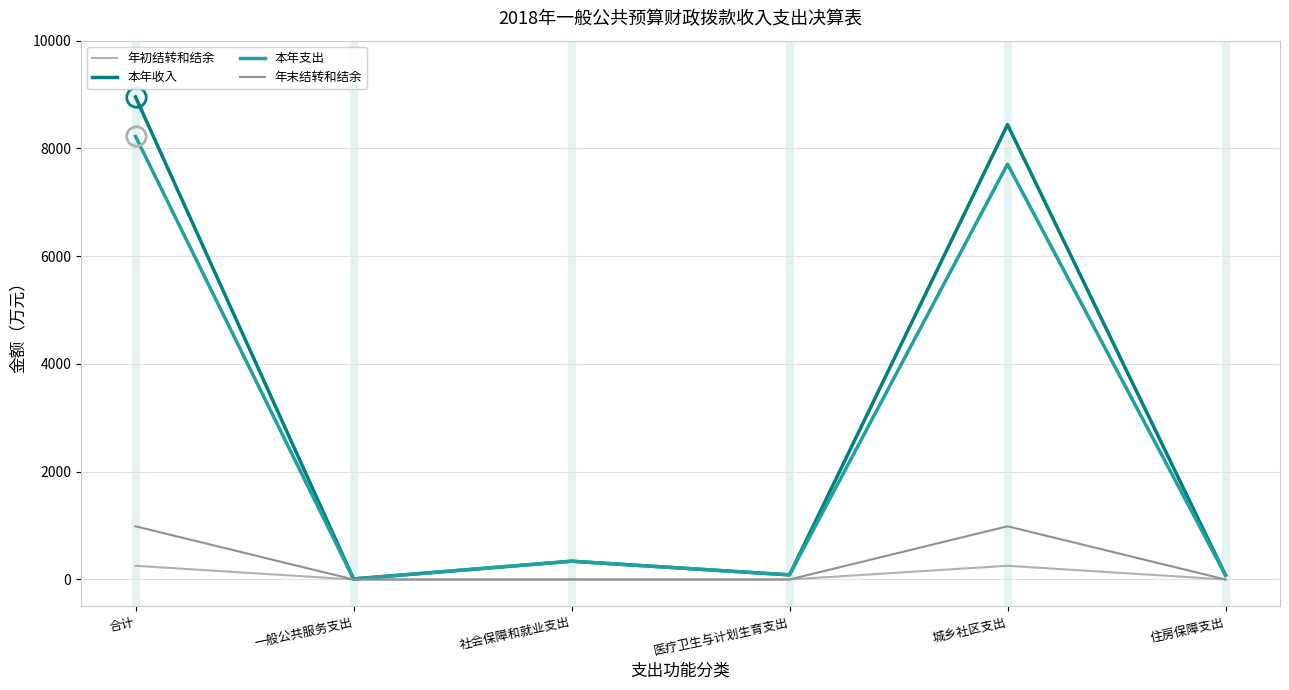

Which series changed the most between 医疗卫生与计划生育支出 and 城乡社区支出?

本年收入